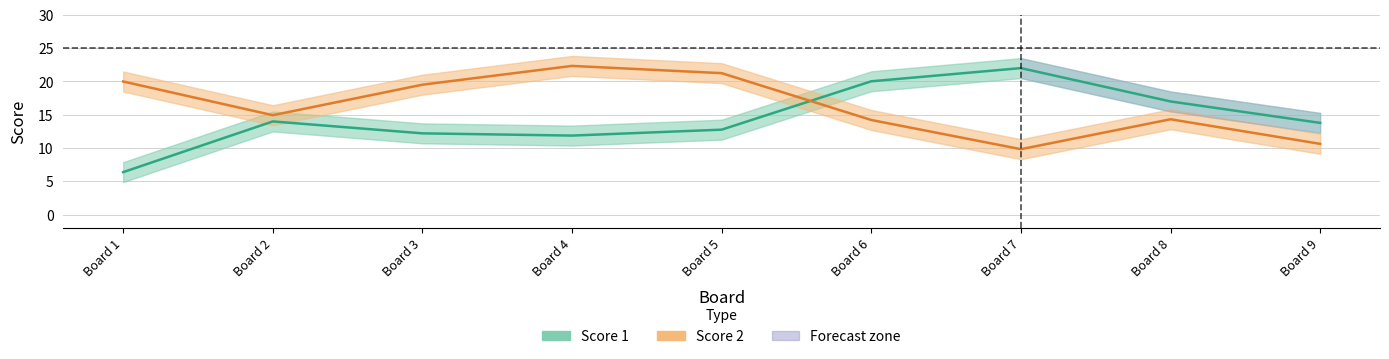

What is the minimum value shown in the chart?

6.4